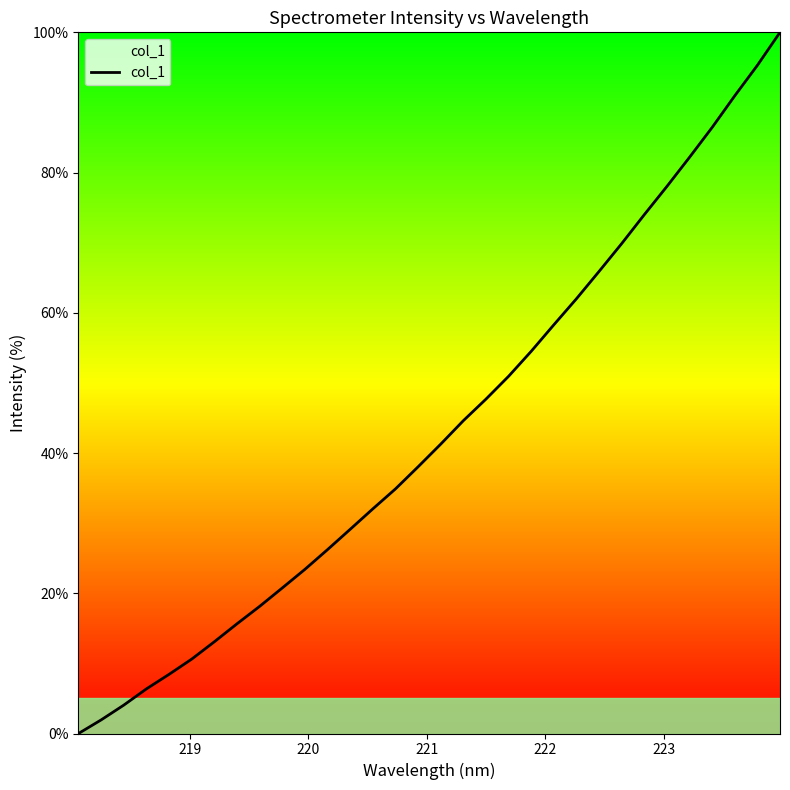

How many distinct data groups are displayed?

1